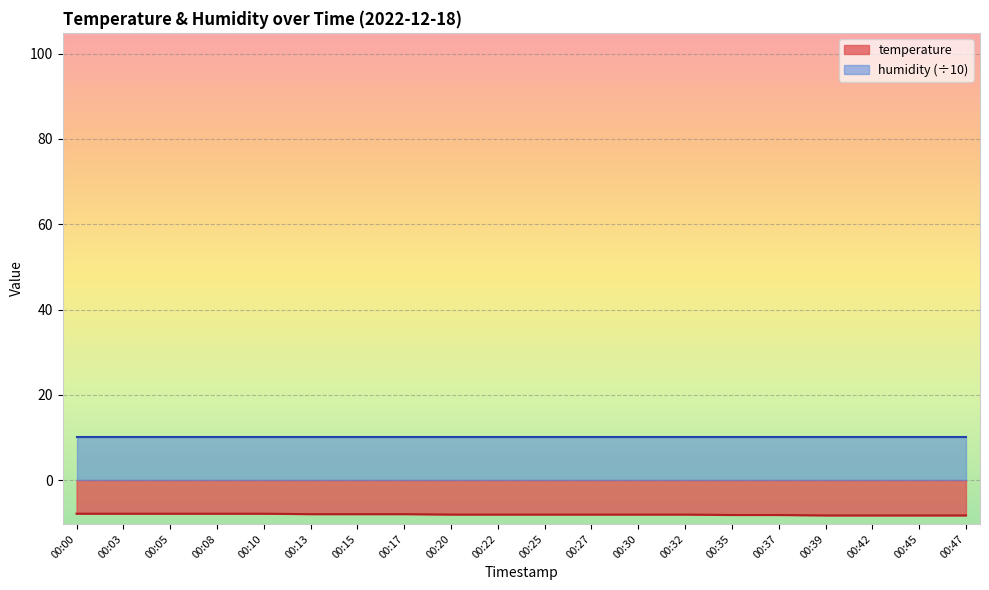

The chart shows a value of -4.7 at 00:20. True or false?

False